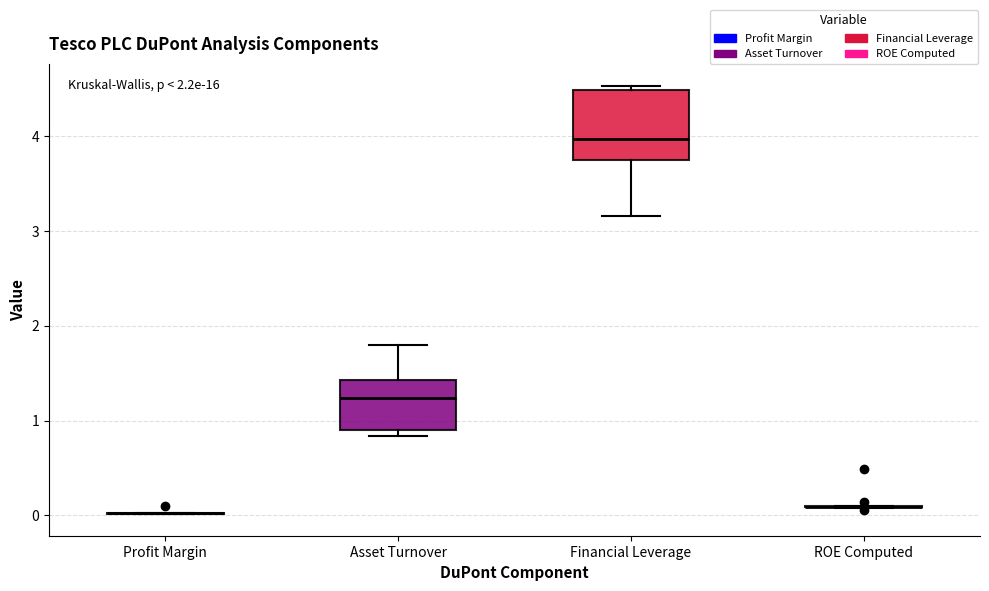

Which box is the tallest, from its lower edge to its upper edge?

Financial Leverage